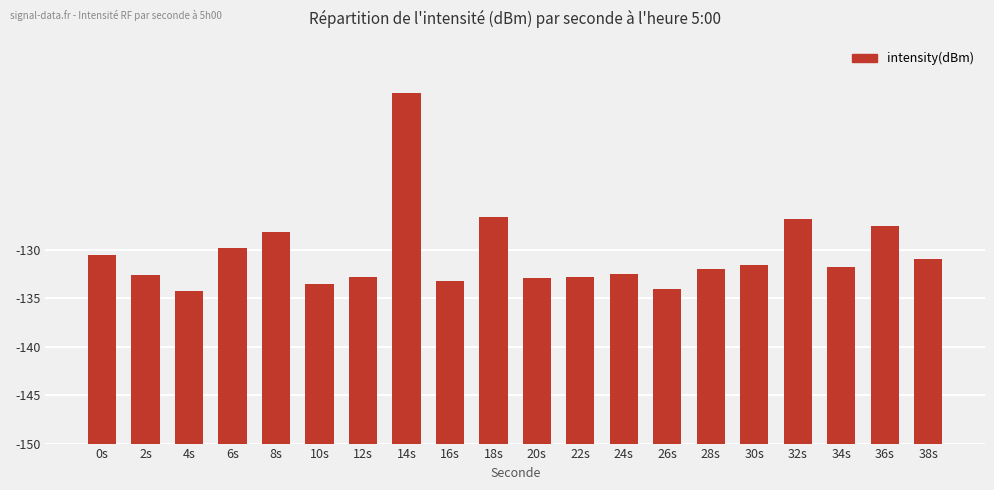

Which label corresponds to the smallest value in the chart?

4s